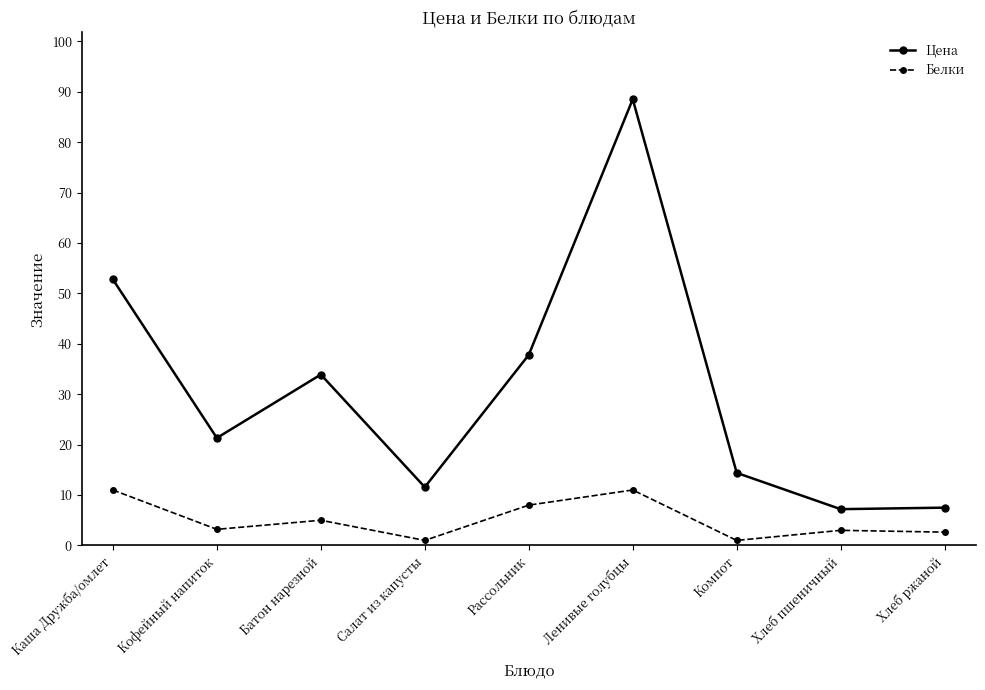

The value of Цена at Салат из капусты is 3.4. True or false?

False